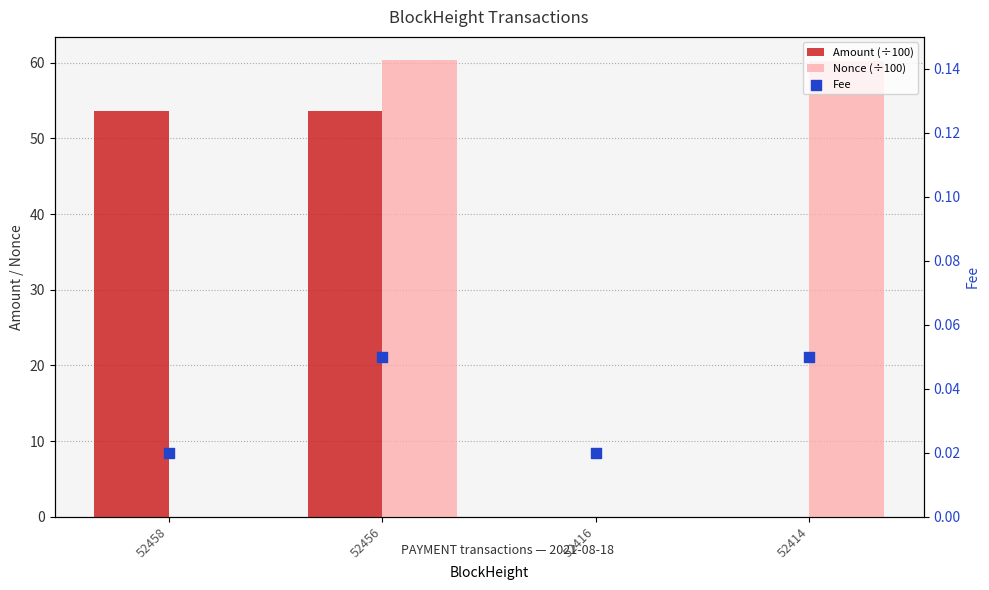

Which series reaches the minimum Y coordinate?

Nonce (÷100)